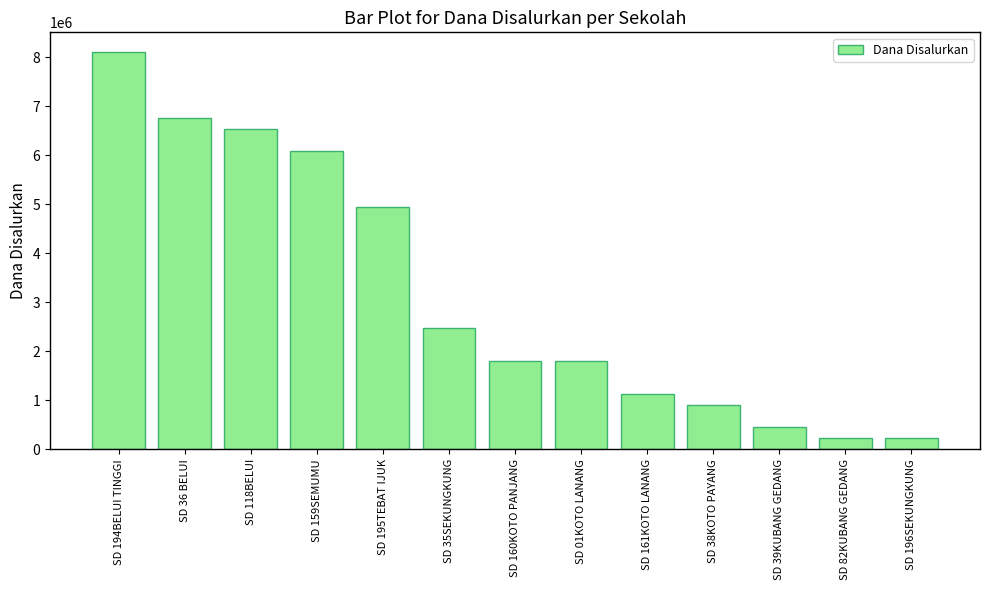

Reading left to right, extract all data points from this chart.

8100000	6750000	6525000	6075000	4950000	2475000	1800000	1800000	1125000	900000	450000	225000	225000